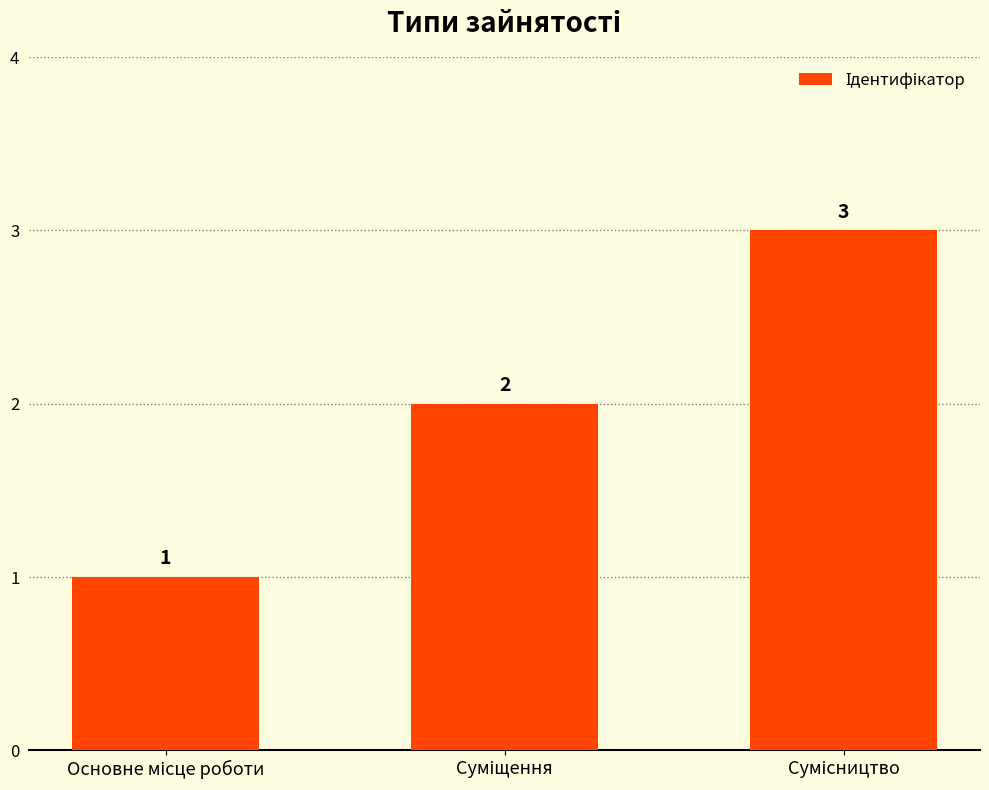

What is the value of the 2nd bar from the left?

2